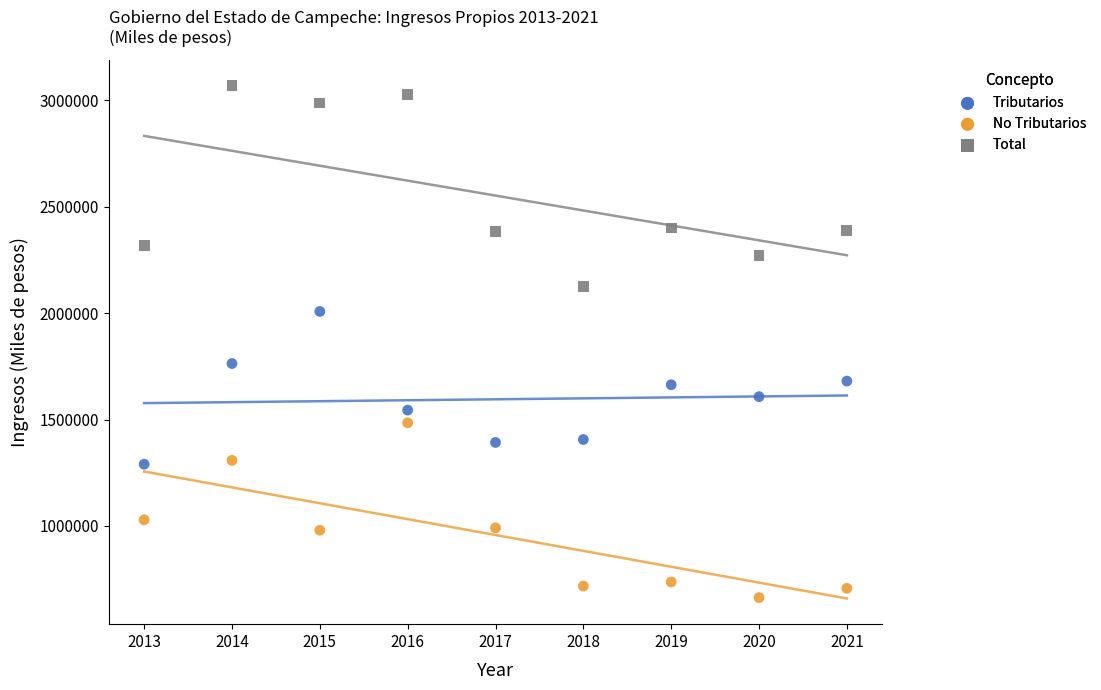

What are all the series names shown in the legend?

Tributarios, No Tributarios, Total